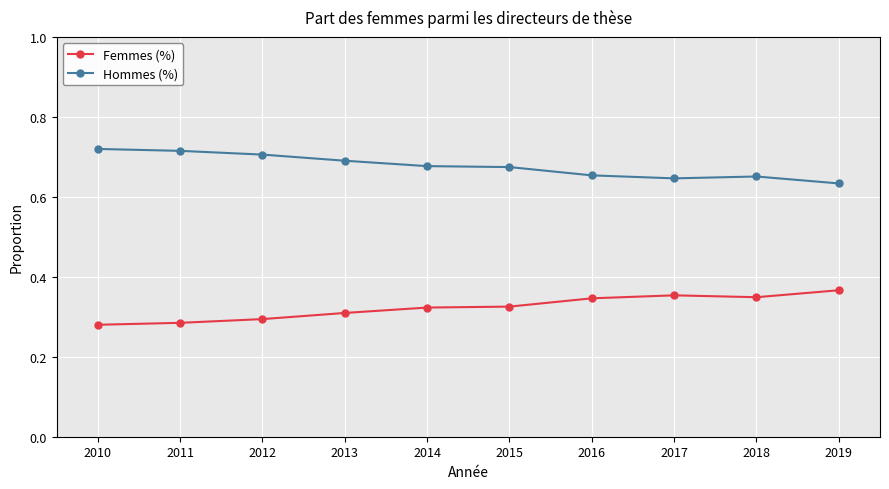

True or false: Femmes (%) and Hommes (%) intersect in this chart.

False